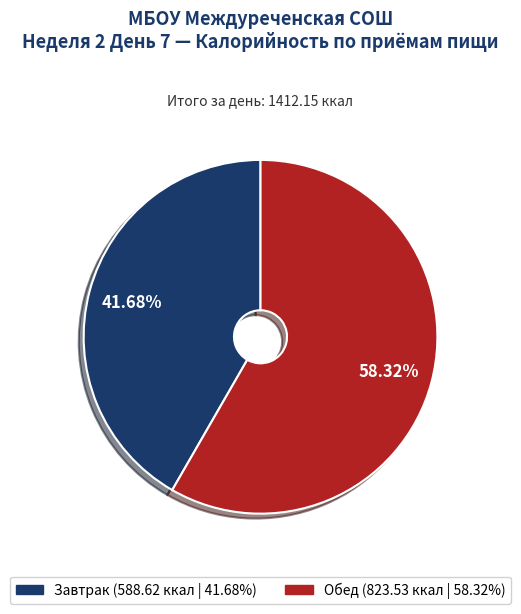

Is there a majority slice in this chart?

Yes